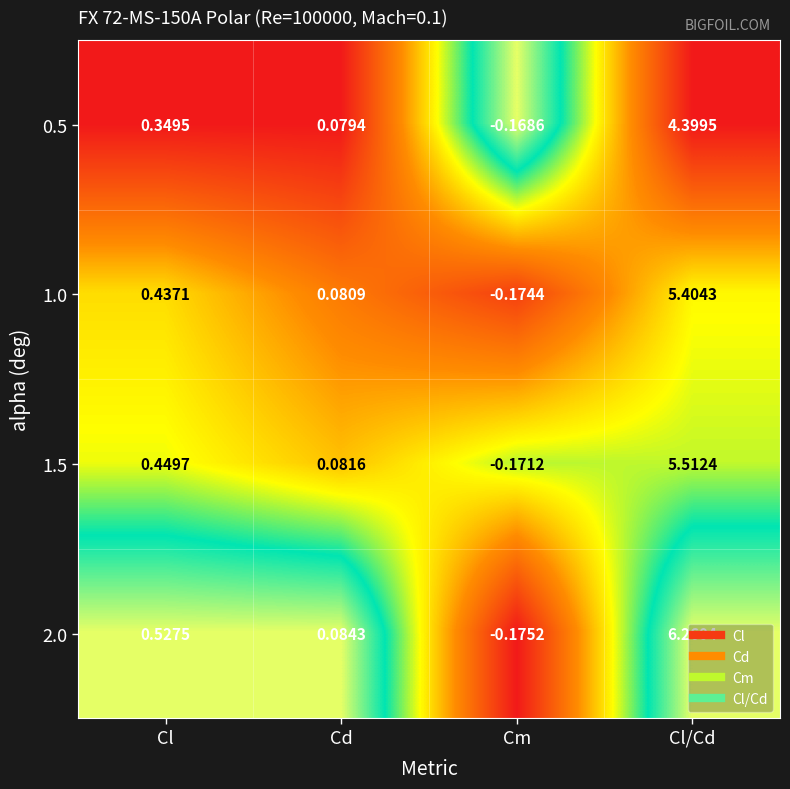

At Cl/Cd, list the series in order from smallest to largest.

0.5, 1.0, 1.5, 2.0